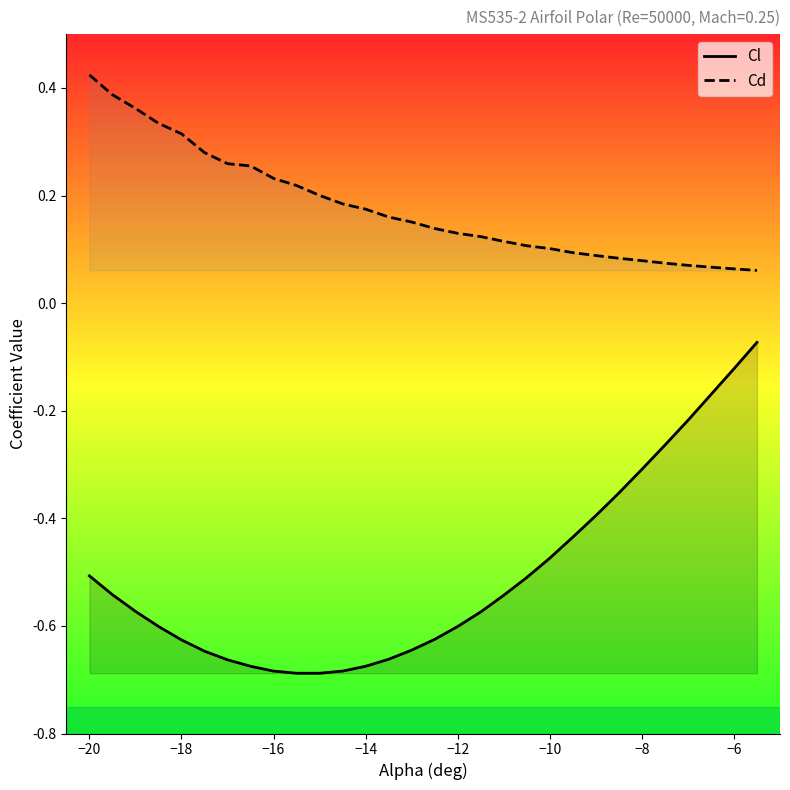

Which has a higher value, -9 or -19?

-9